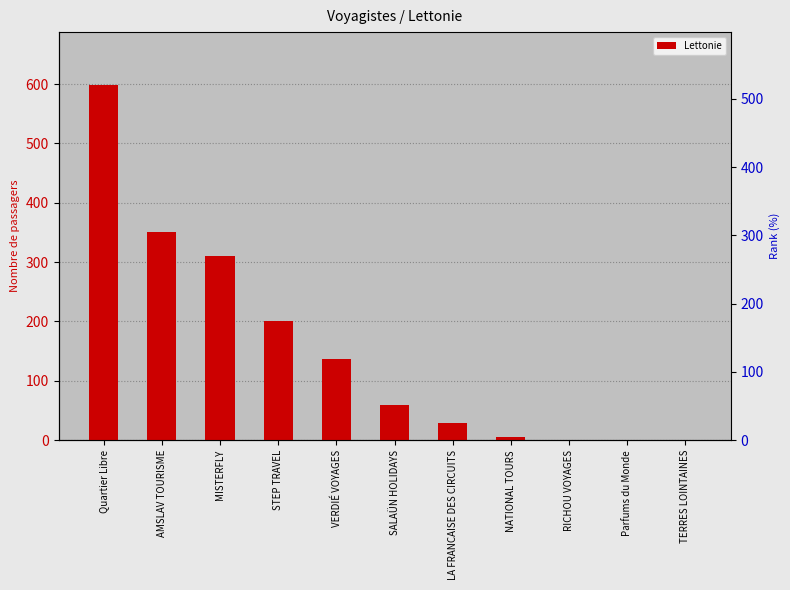

Reading right to left, list all the values displayed in this chart.

0	0	0	6	29	59	136	200	311	350	598